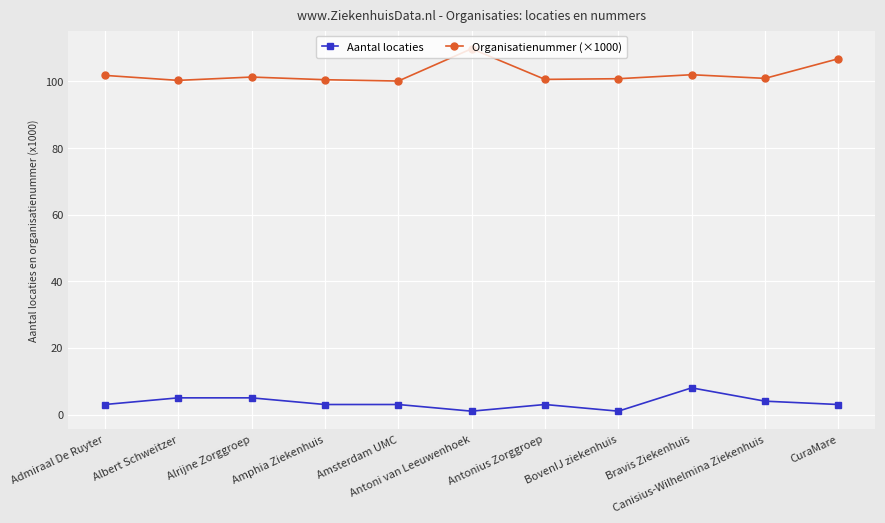

What is the difference between the maximum and minimum values in the Aantal locaties series?

7.0